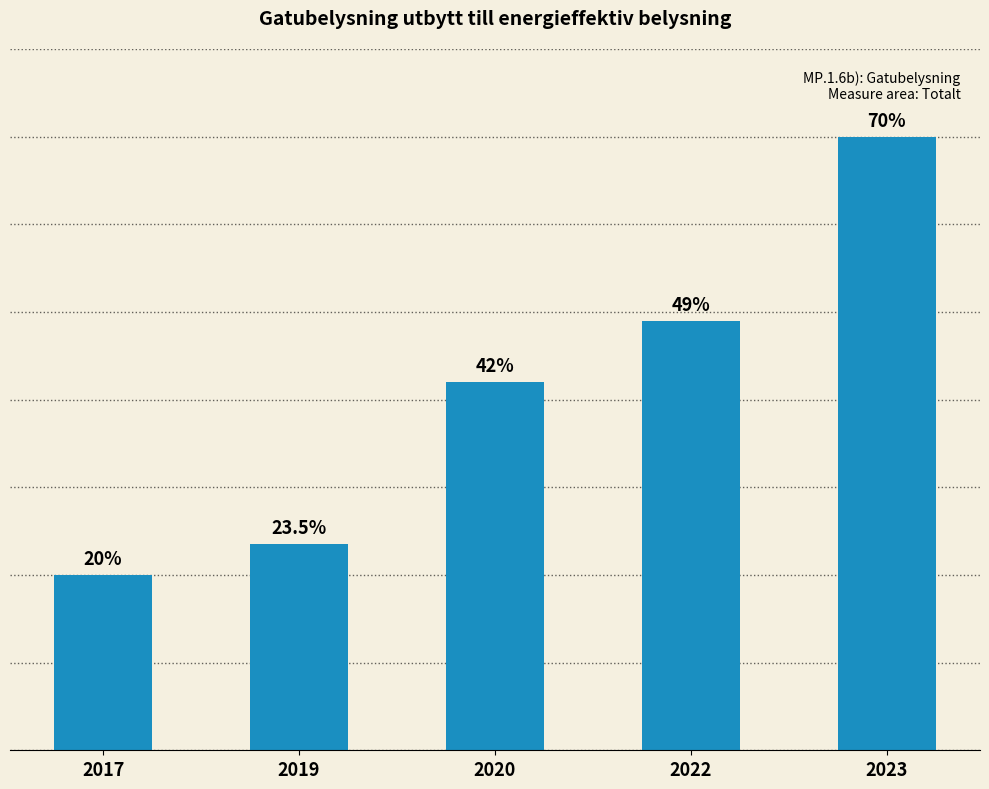

List the labels in order of value, smallest first.

2017, 2019, 2020, 2022, 2023